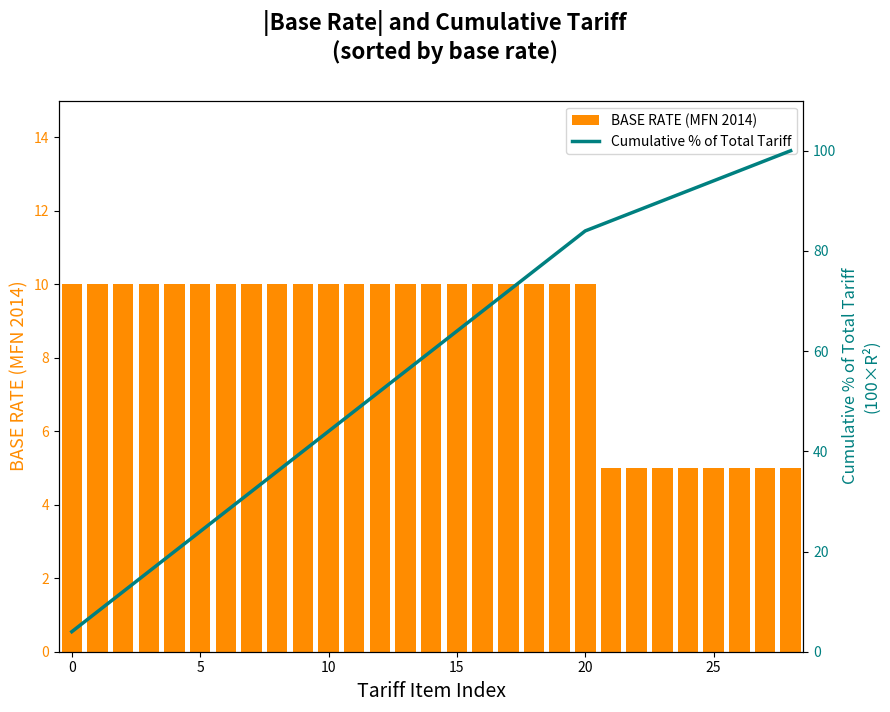

What is the minimum value for Cumulative % of Total Tariff?

4